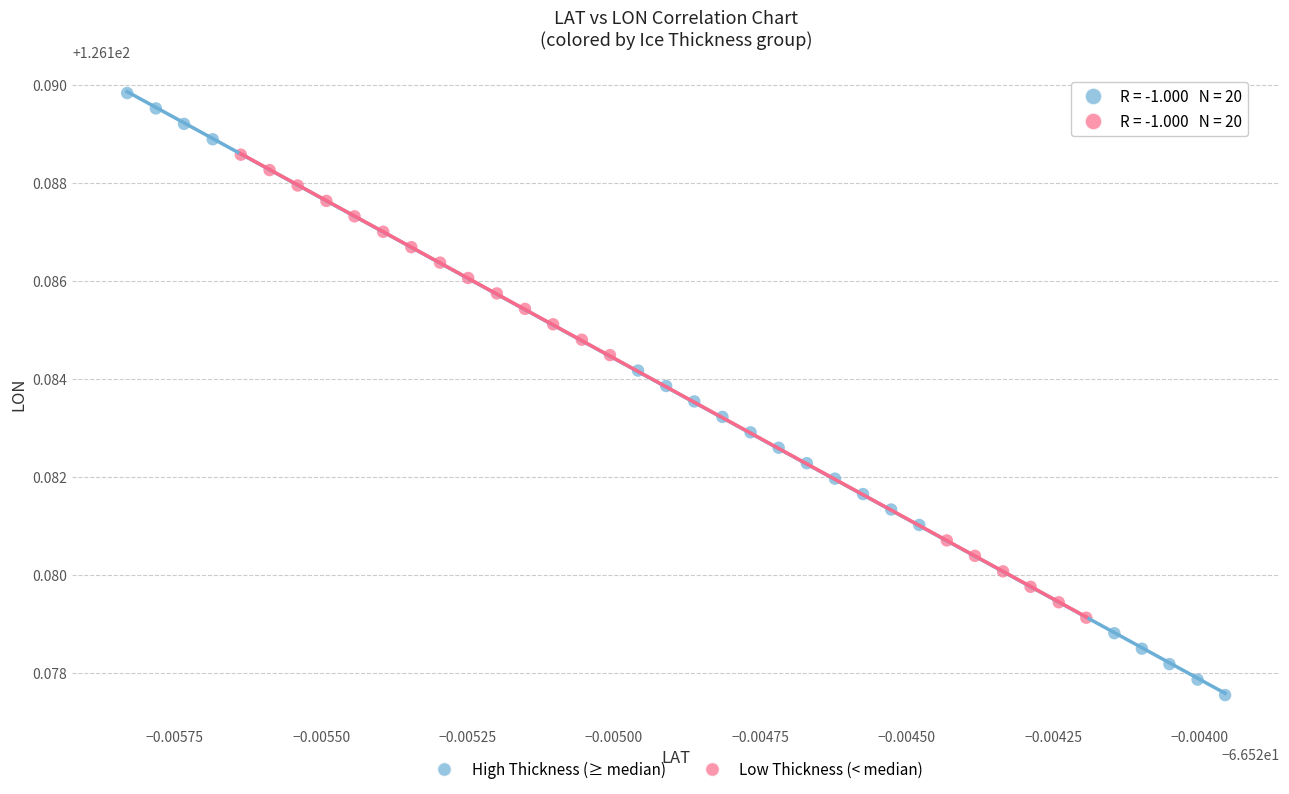

Which series reaches the maximum Y coordinate?

High Thickness (≥ median)